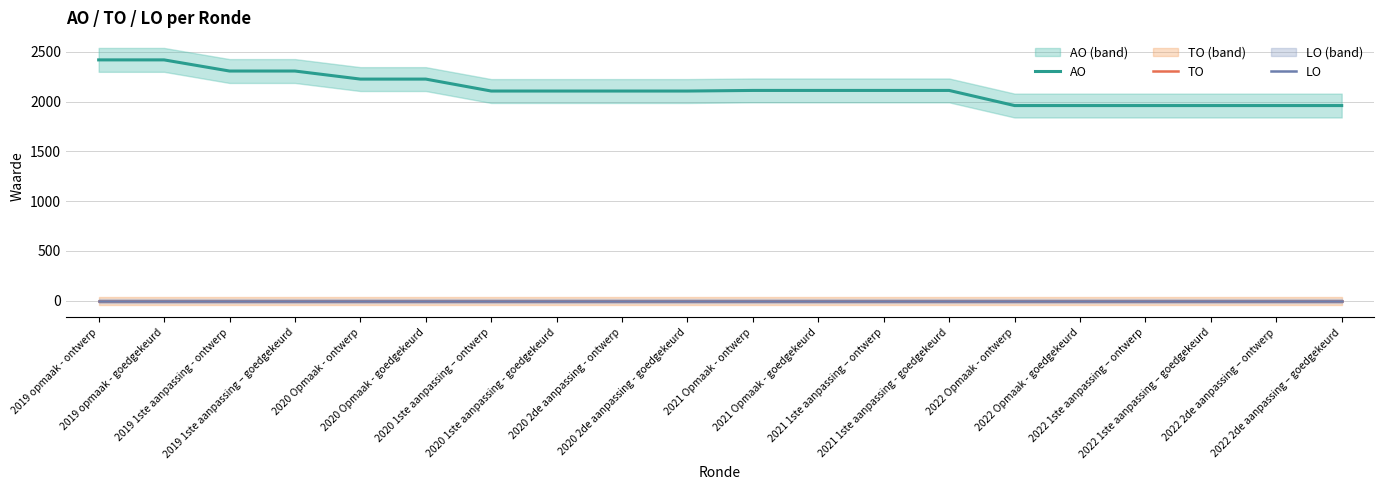

The value of AO at 2022 2de aanpassing – goedgekeurd is 461. True or false?

False